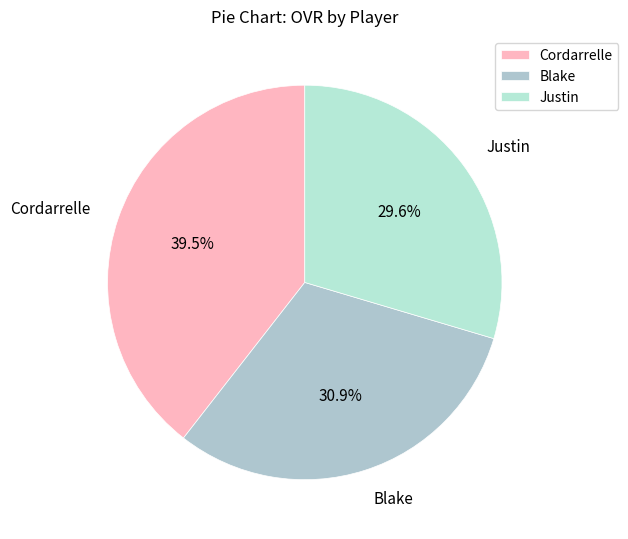

Is it true that Blake is 24% of the pie?

False